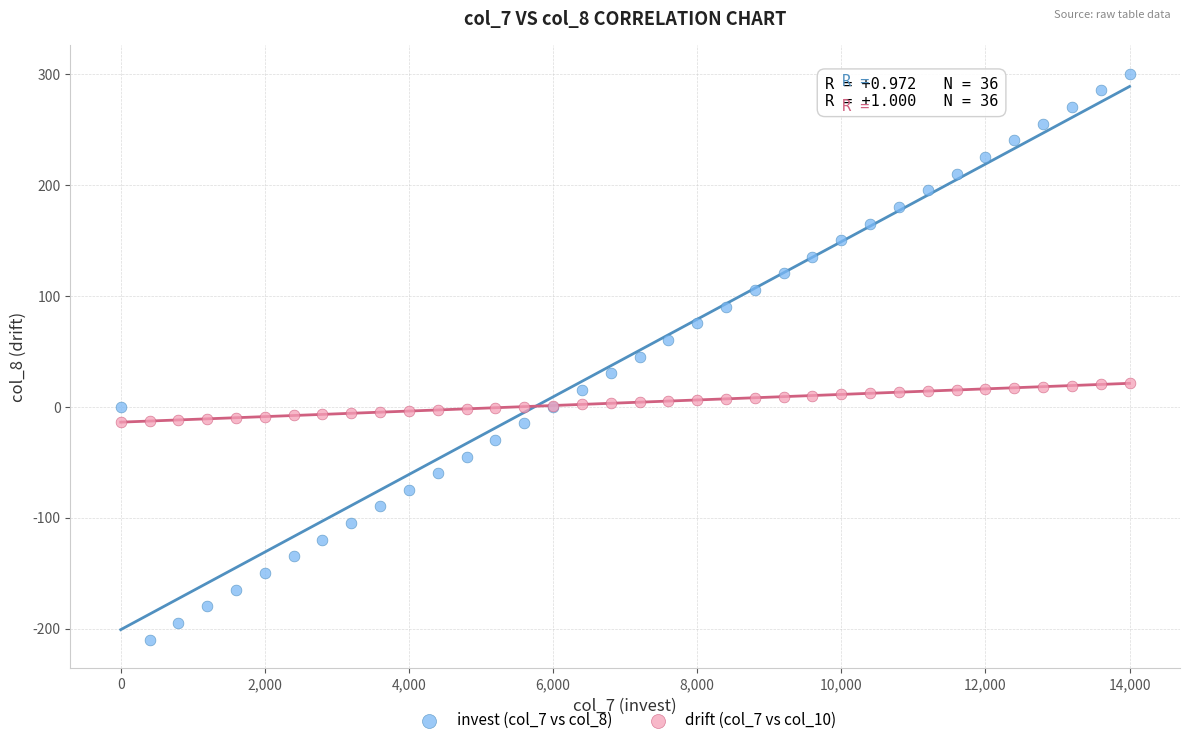

Which series has the widest spread of Y values?

invest (col_7 vs col_8)